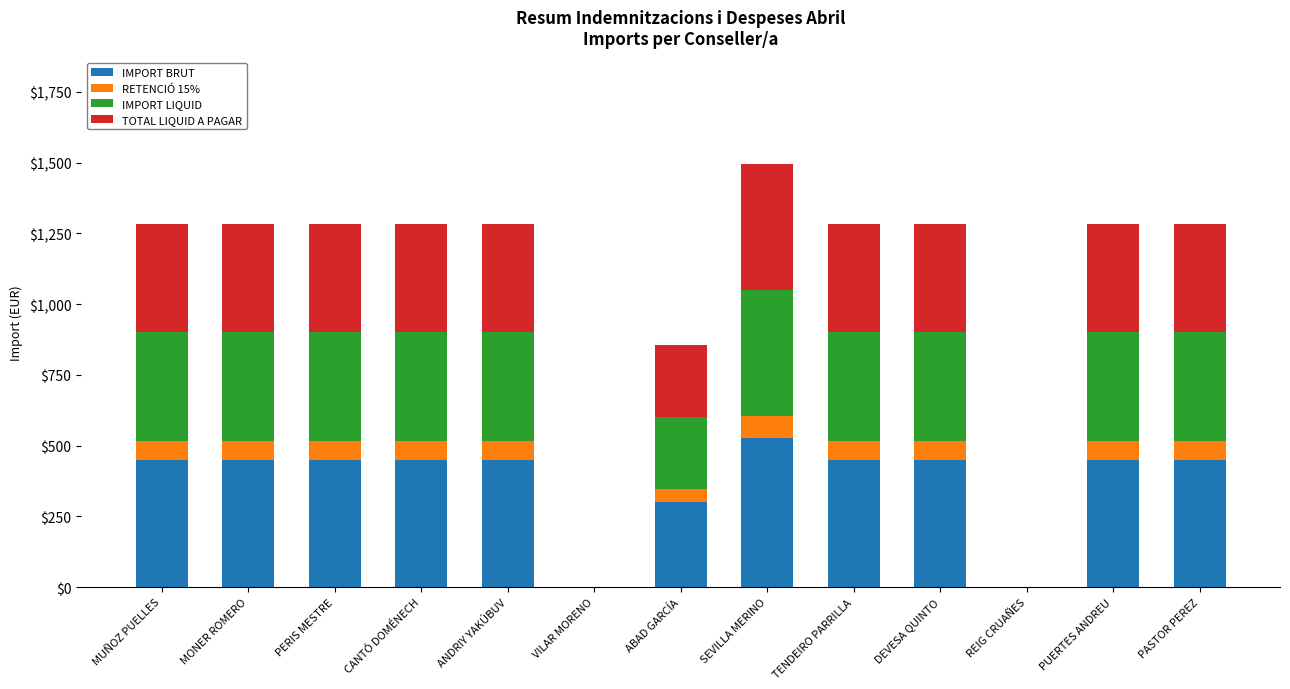

What is the total value across all series at PUERTES ANDREU?

1282.5